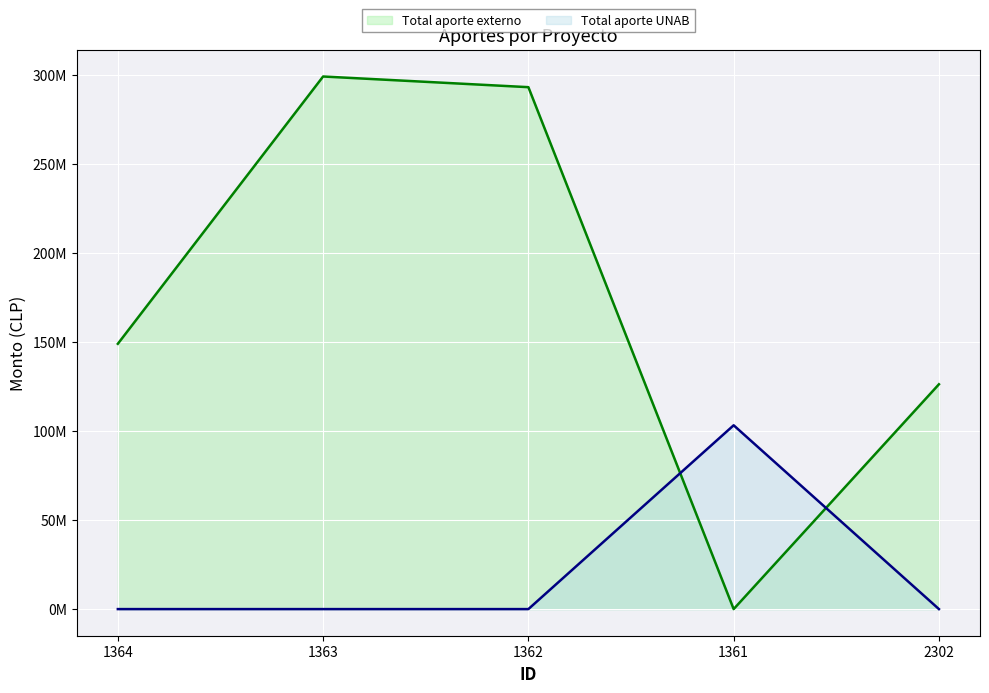

True or false: Total aporte UNAB has a value of 41889987 at 1364.

False